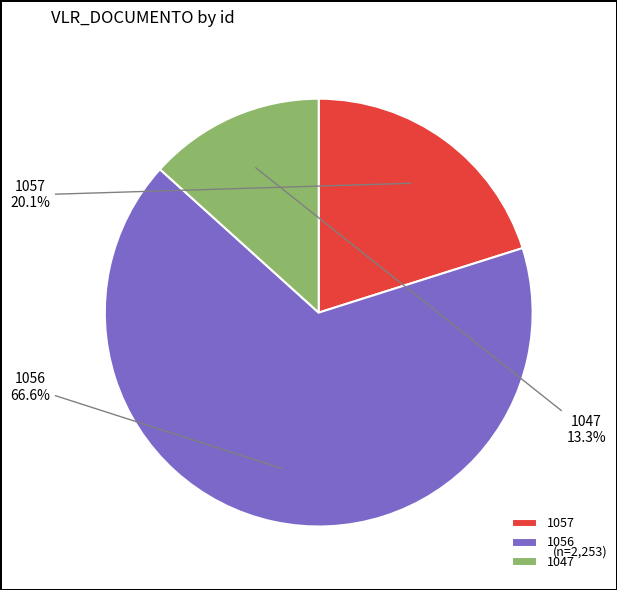

Is 1057 the majority of the pie?

No